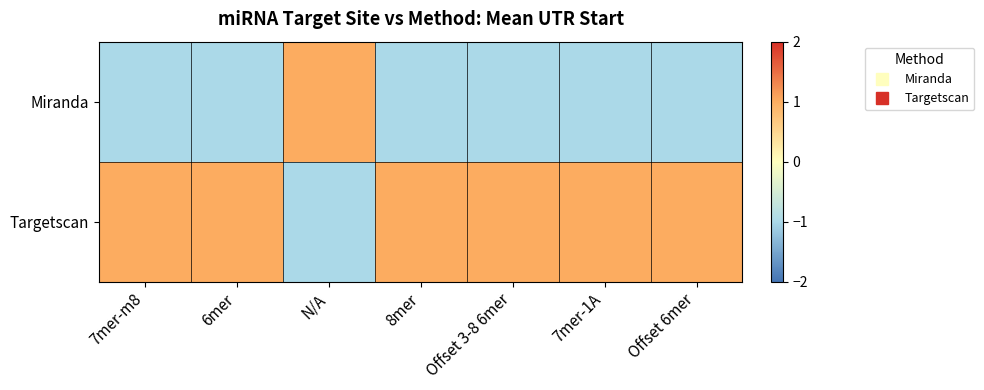

Reading left to right, extract all data points from this chart.

Miranda: 7mer-m8=-1	6mer=-1	N/A=1	8mer=-1	Offset 3-8 6mer=-1	7mer-1A=-1	Offset 6mer=-1
Targetscan: 7mer-m8=1	6mer=1	N/A=-1	8mer=1	Offset 3-8 6mer=1	7mer-1A=1	Offset 6mer=1